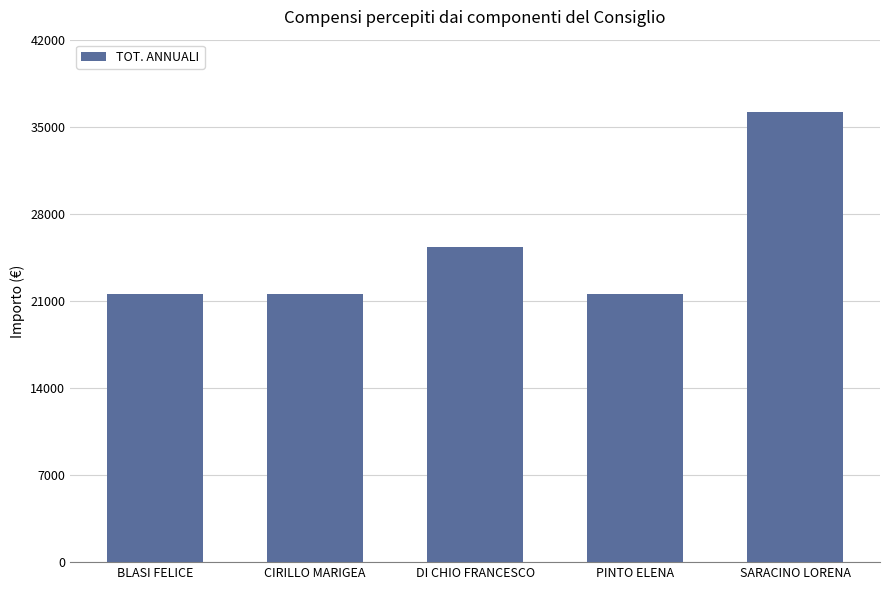

What is the label of the 2nd bar from the left?

CIRILLO MARIGEA